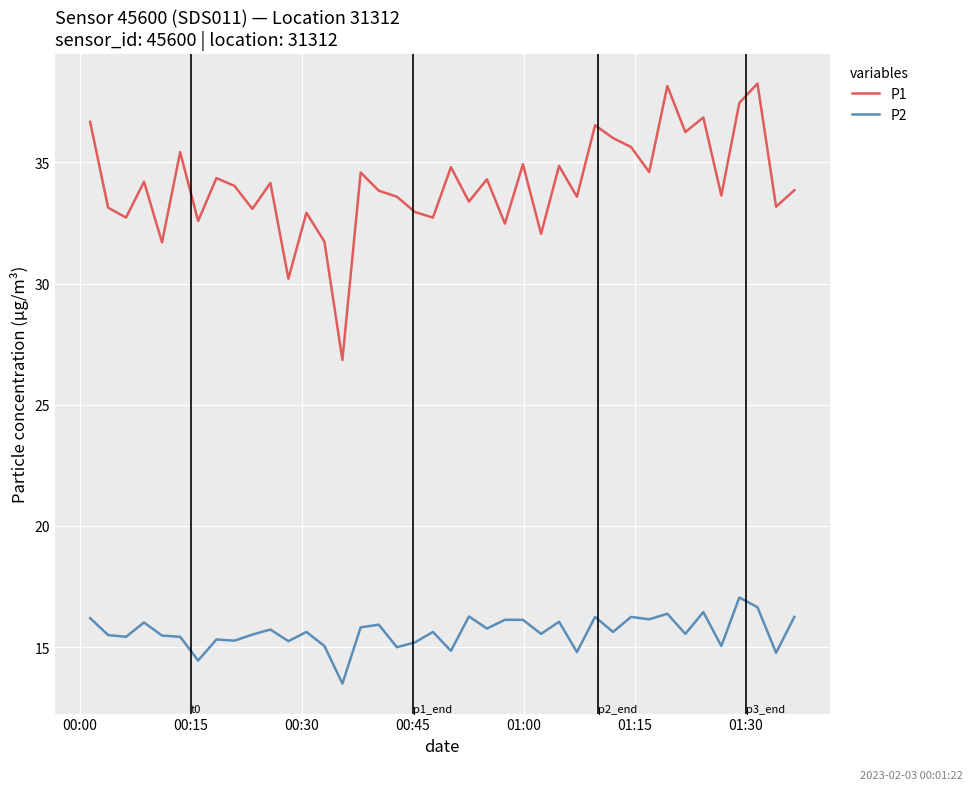

True or false: P2 and P1 cross at least once.

False